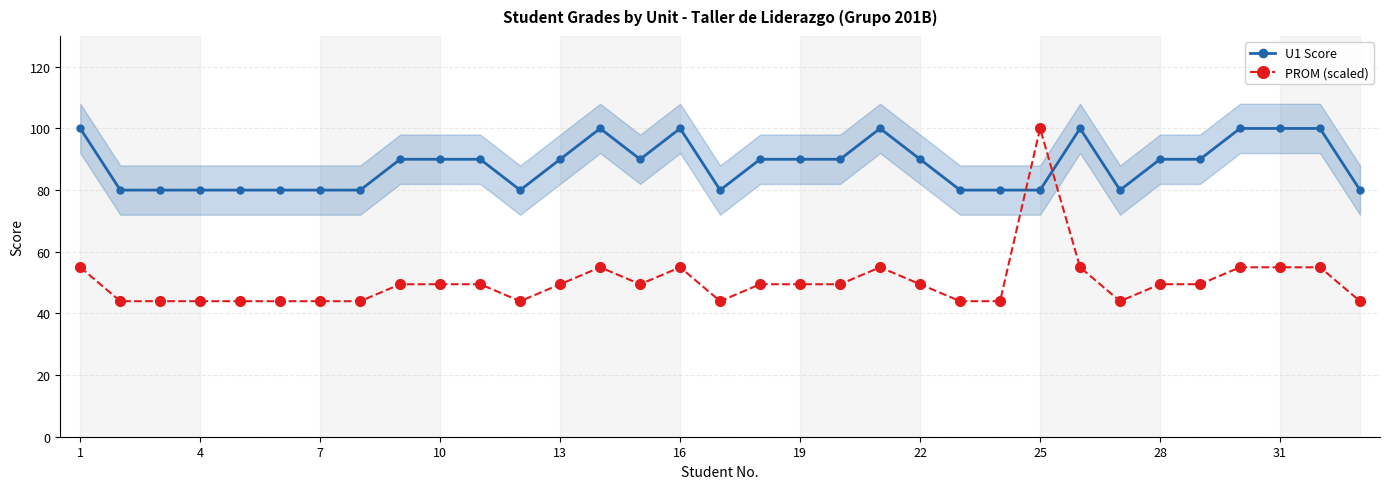

What is the lowest value of the PROM (scaled) series?

44.0